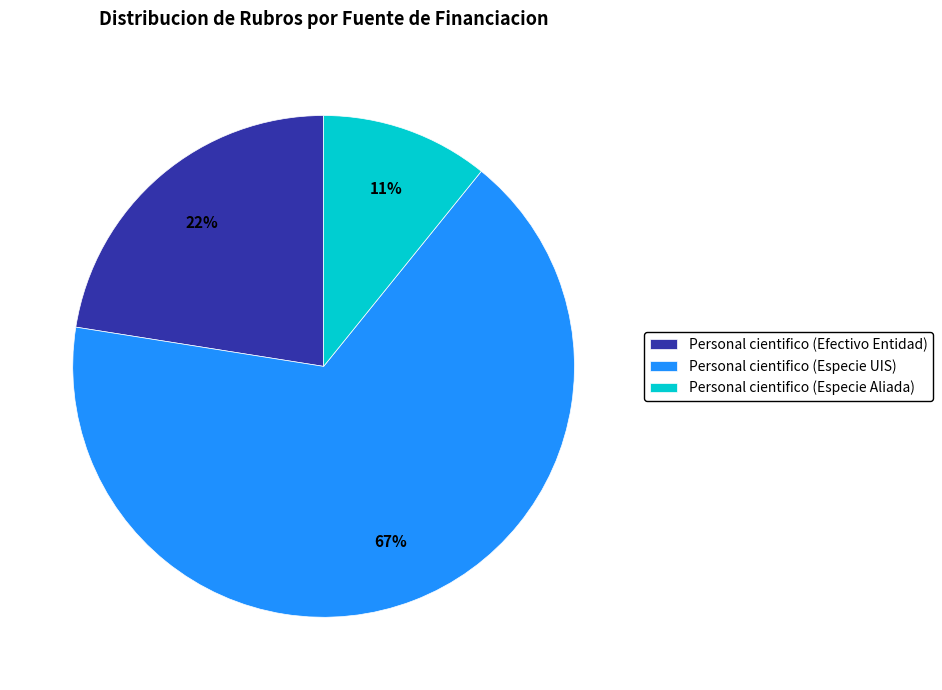

What is the ratio of the value at Personal cientifico (Especie Aliada) to the value at Personal cientifico (Efectivo Entidad)?

0.5